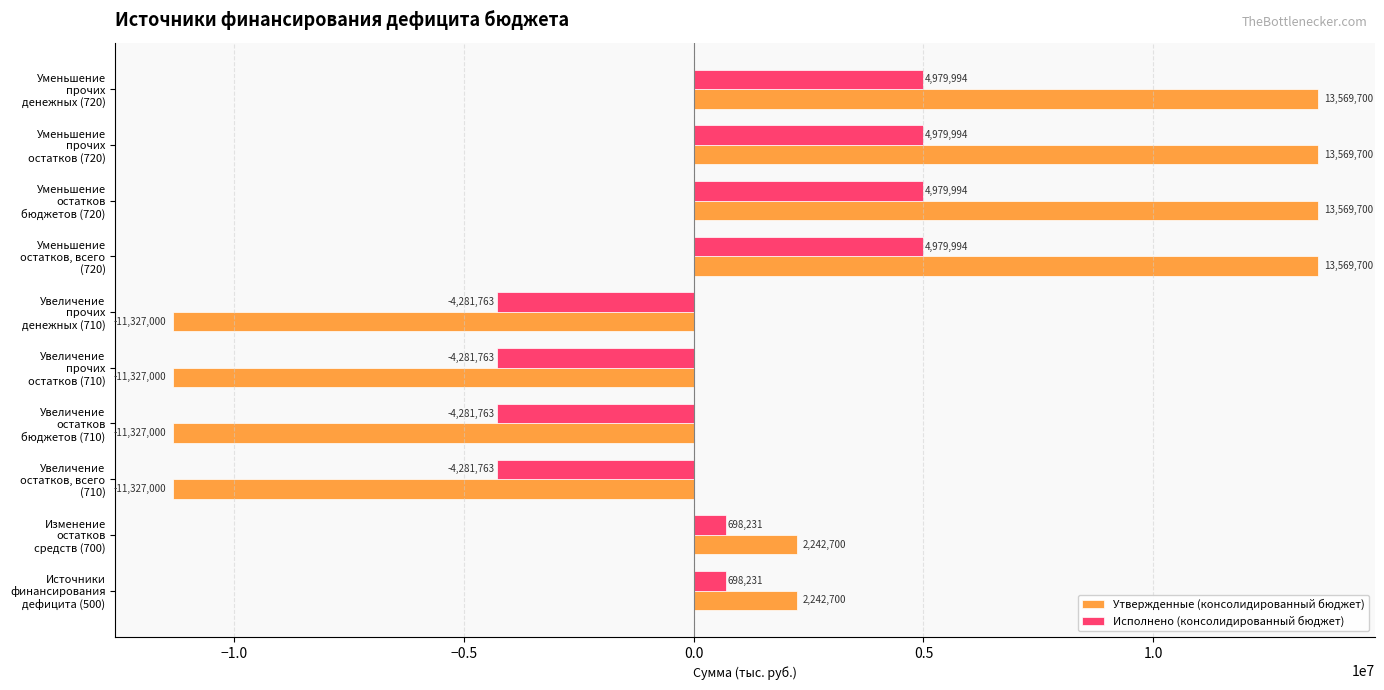

What is the difference between the maximum and minimum values in the Утвержденные (консолидированный бюджет) series?

24896700.0